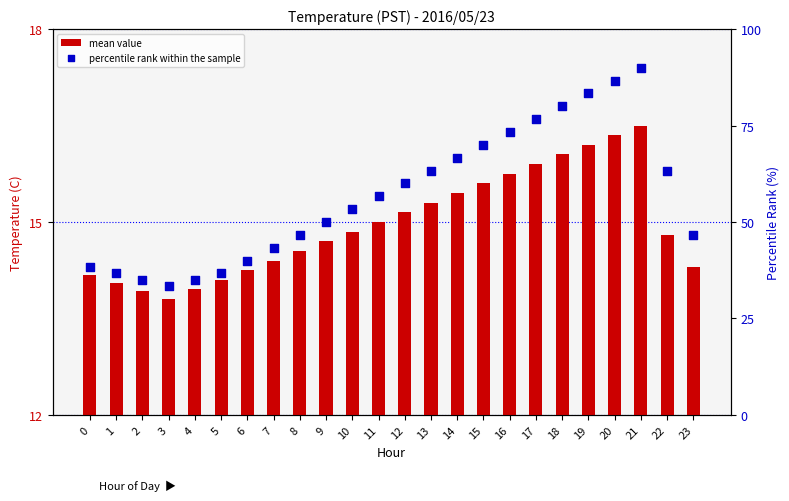

Is the value of mean value at 8 greater than the value of percentile rank within the sample at 7?

No